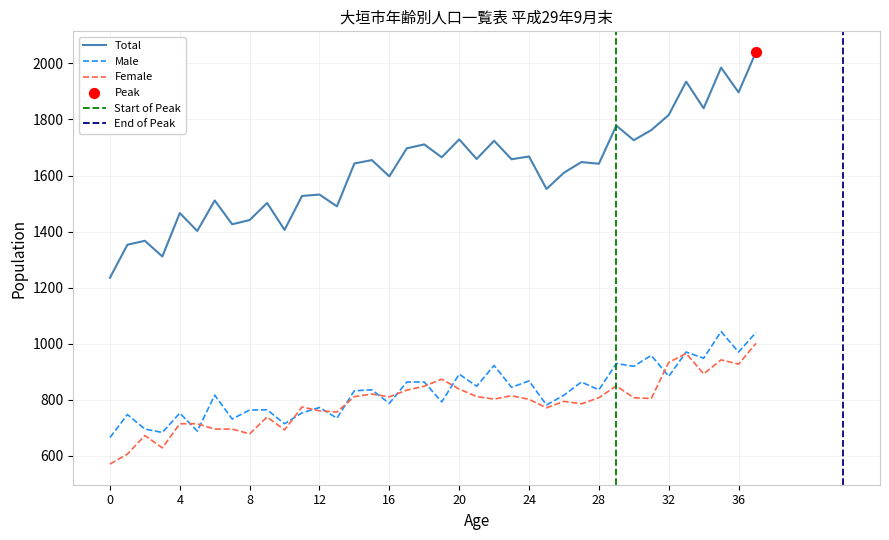

Is the value of Male at 0 greater than the value of Female at 34?

No